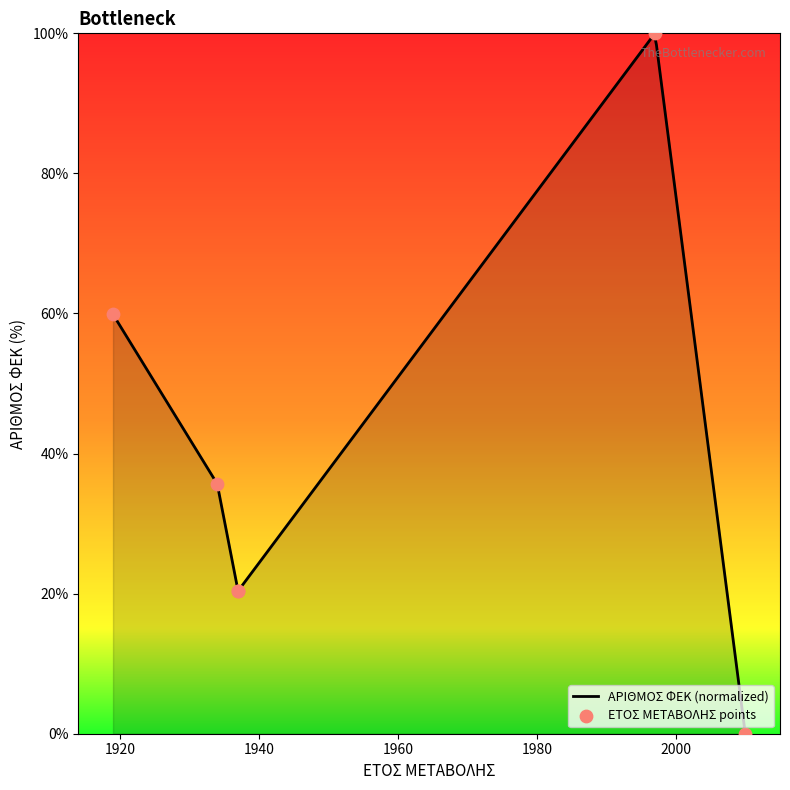

What is the ratio of the value at 25/04/1934 to the value at 04/12/1997?

0.4